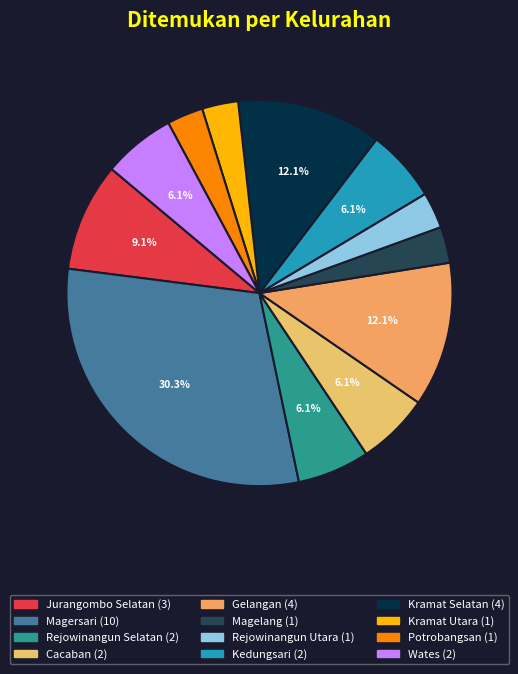

To the nearest percent, what percentage of the pie is Potrobangsan?

3%